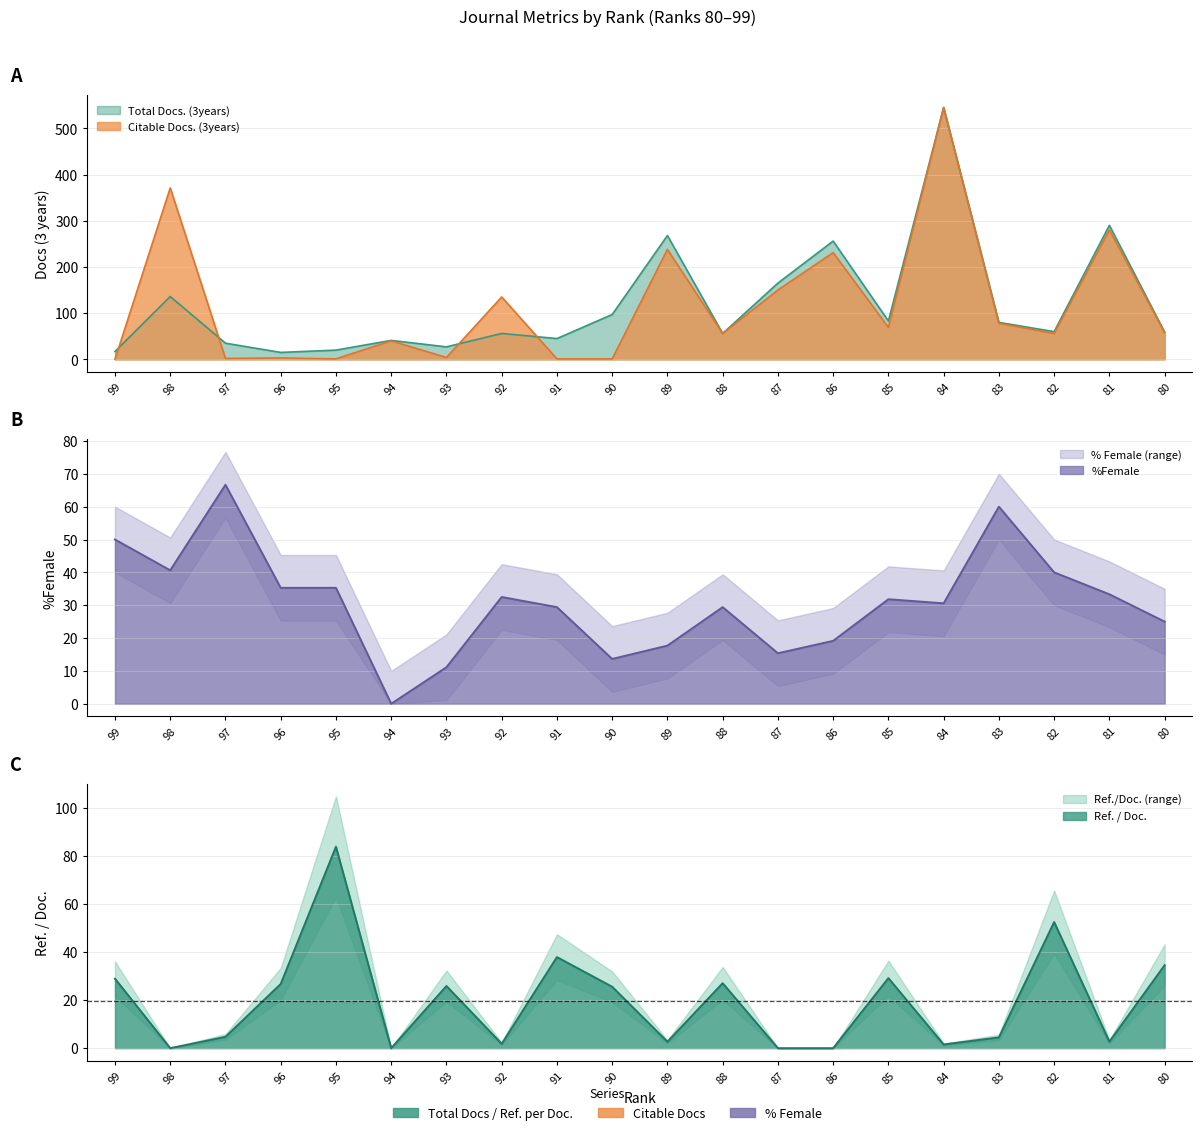

At which category does the chart reach its minimum across all series?

98